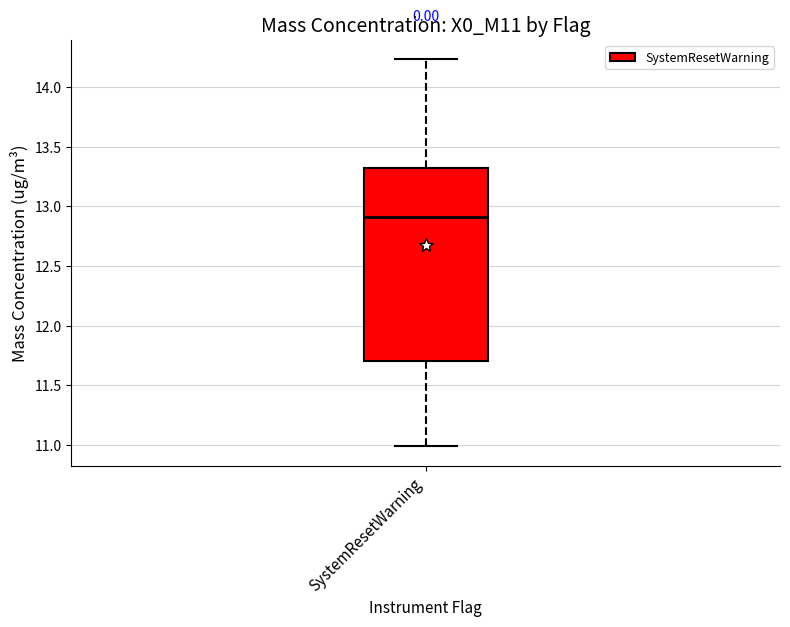

Transcribe this box plot: give where the median line is, the range the box spans, and where the two whiskers end, as read against the y-axis. The values are not printed on the chart, so give them approximately, as read against the axis.

median 12.90, box 11.70 to 13.30, whiskers 11.00 to 14.25